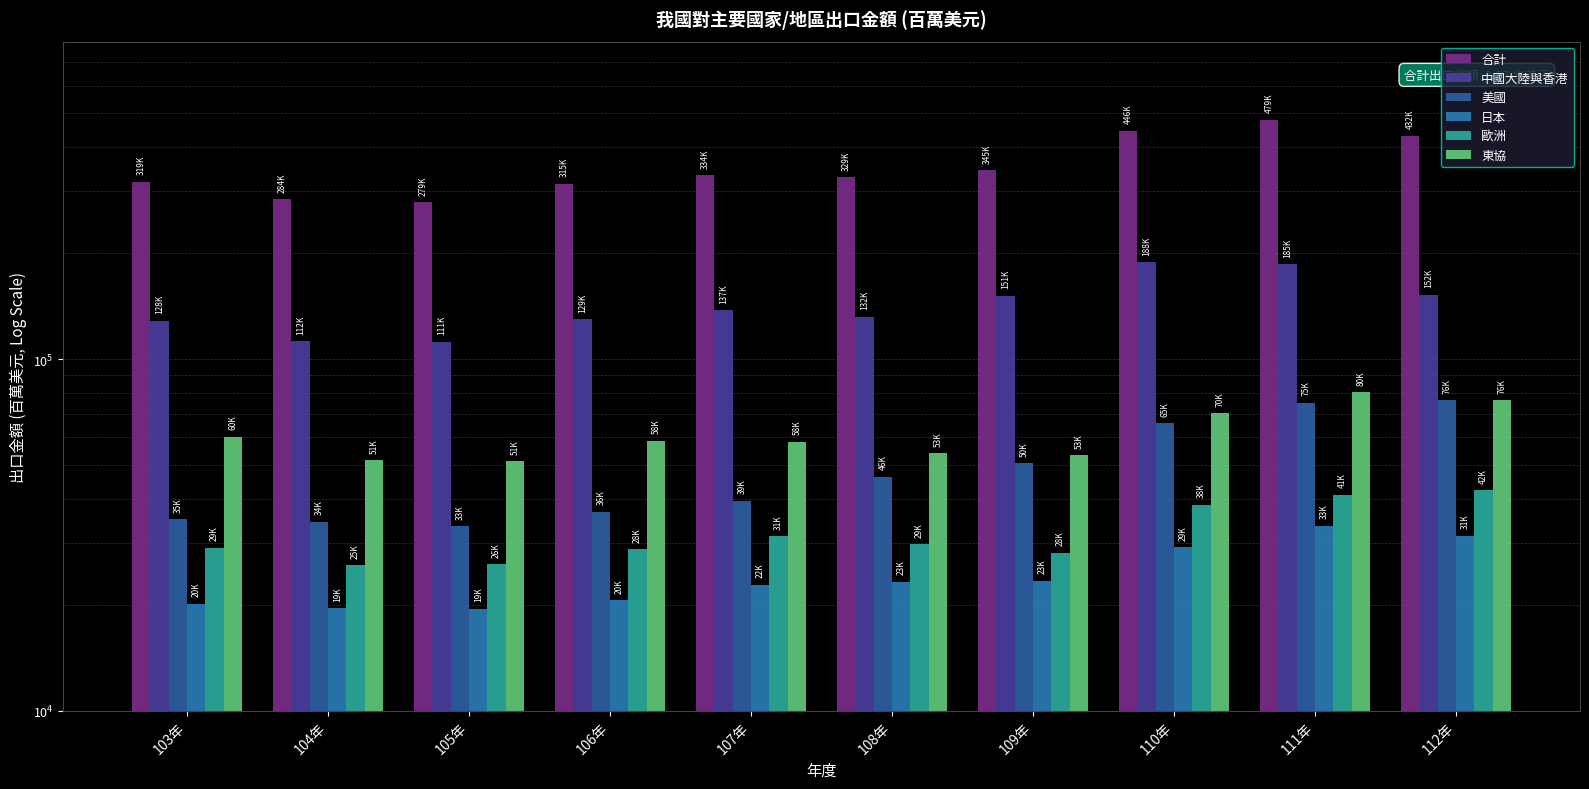

How many data points in 東協 are above 58518?

5